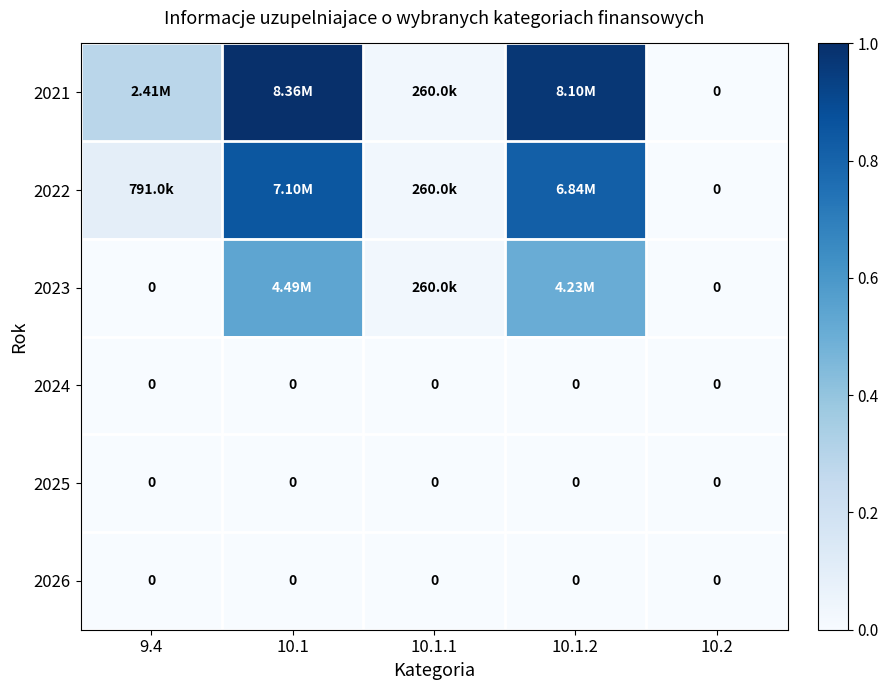

Which series has the largest total across all categories?

2021